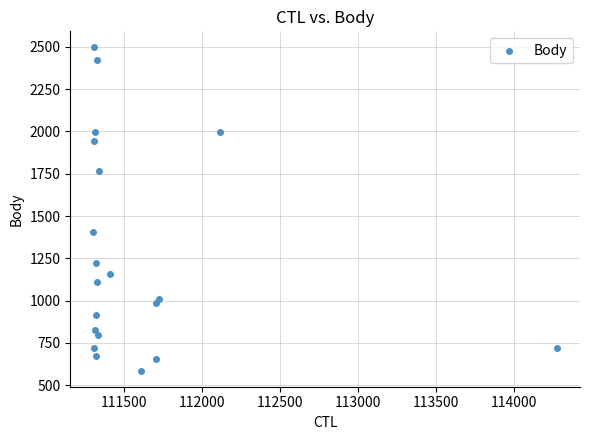

What Y value in the scatter plot is closest to 1541?

1406